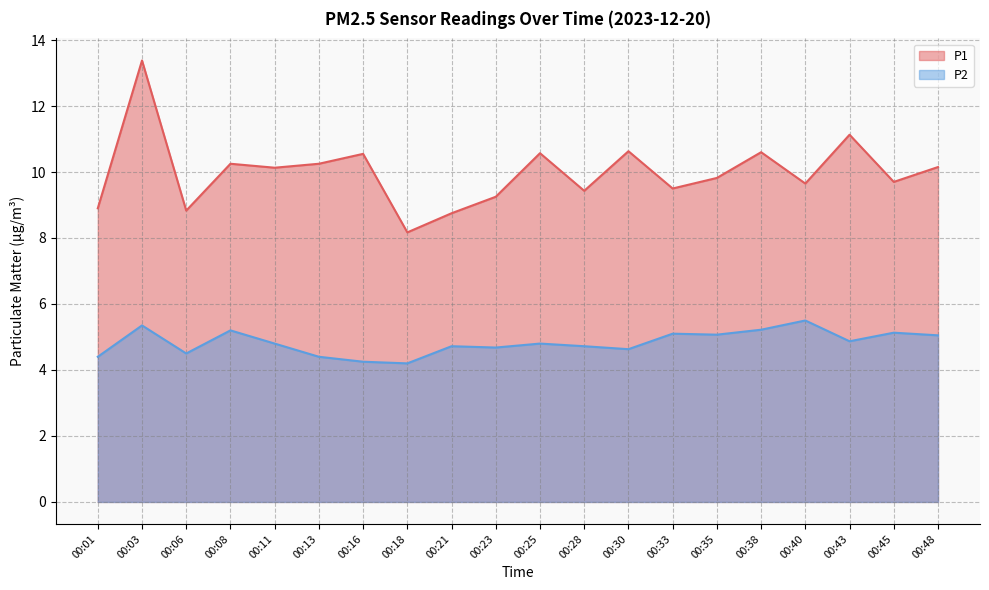

Is it true that P2 equals 7.7 at 00:08?

False